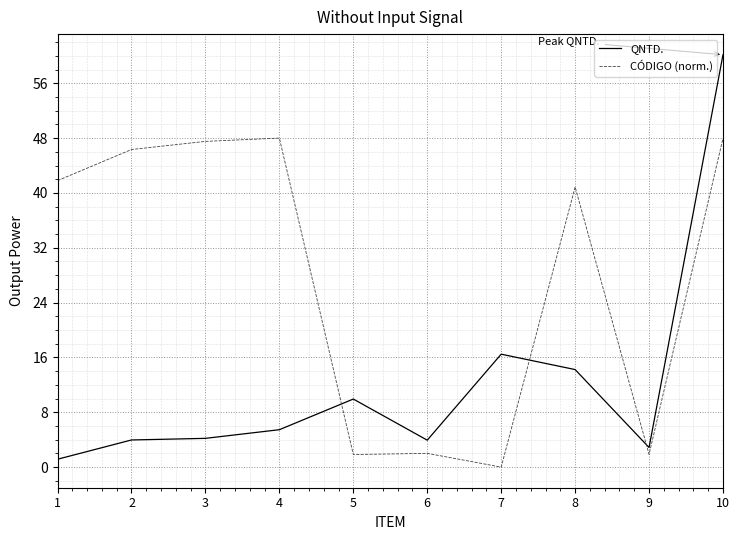

Which series ends up on top after the final intersection of QNTD. and CÓDIGO (norm.)?

QNTD.